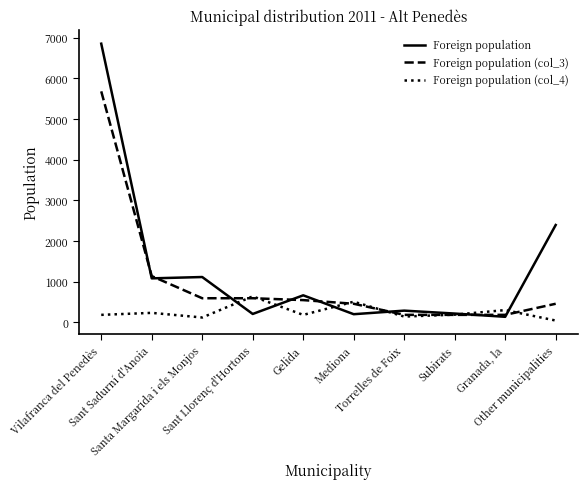

At Gelida, list the series in order from largest to smallest.

Foreign population, Foreign population (col_3), Foreign population (col_4)